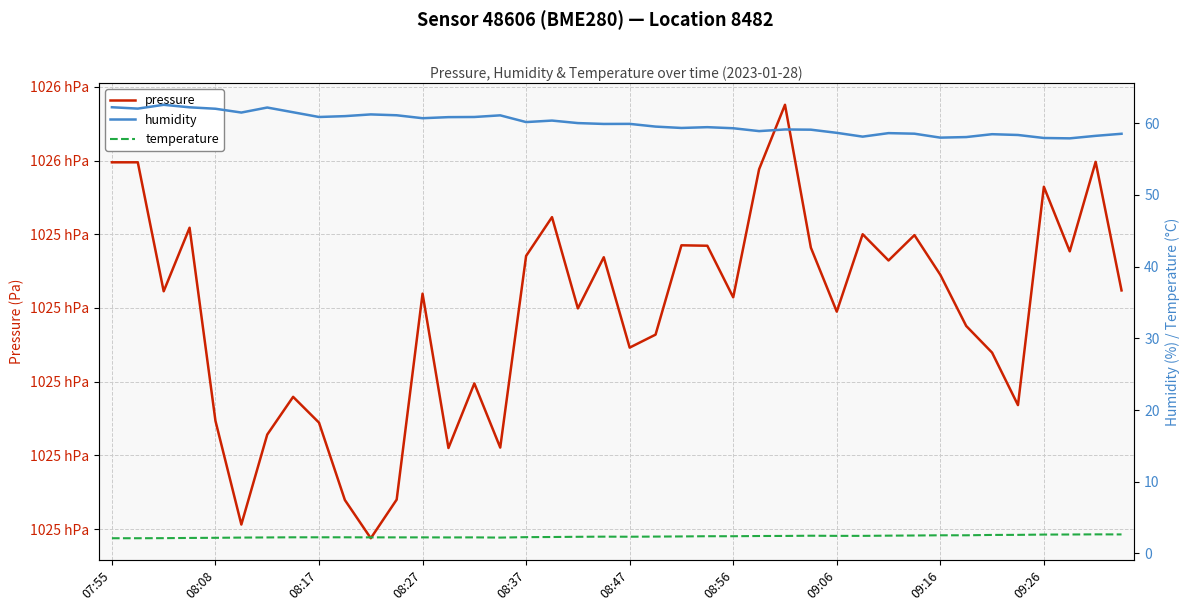

What is the value of the humidity point at the 35th from the left?

58.5